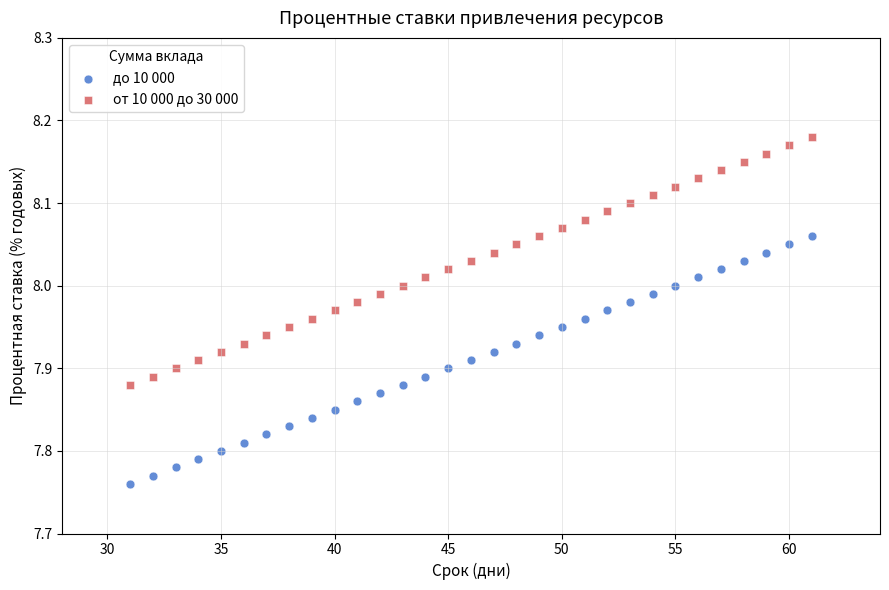

Which series contains the highest Y value?

от 10 000 до 30 000